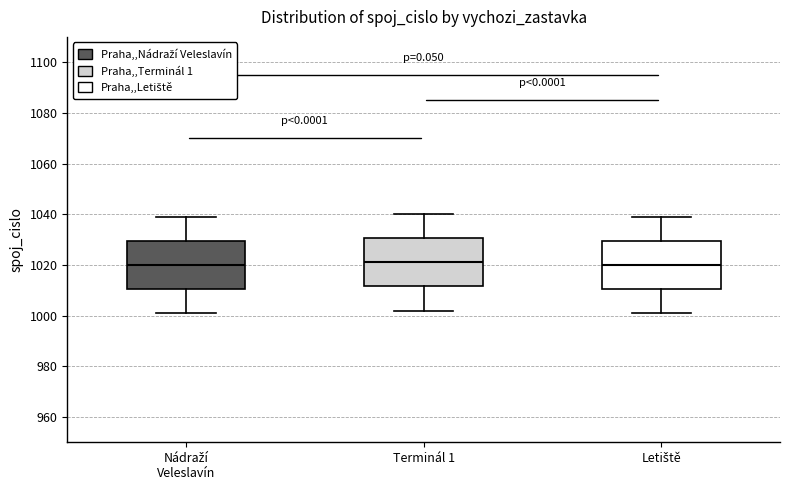

Reading left to right, read every box against the y-axis: the position of its median line, the range the box covers, and the ends of its whiskers. The values are not printed on the chart, so give them approximately, as read against the axis.

Nádraží Veleslavín: median 1020, box 1010 to 1030, whiskers 1002 to 1040
Terminál 1: median 1022, box 1012 to 1030, whiskers 1002 to 1040
Letiště: median 1020, box 1010 to 1030, whiskers 1002 to 1040